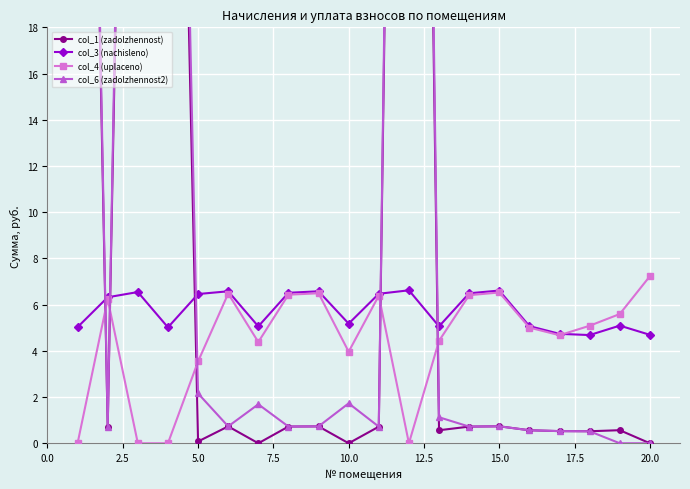

In col_3 (nachisleno), how many points are lower than both neighbors (excluding endpoints)?

5